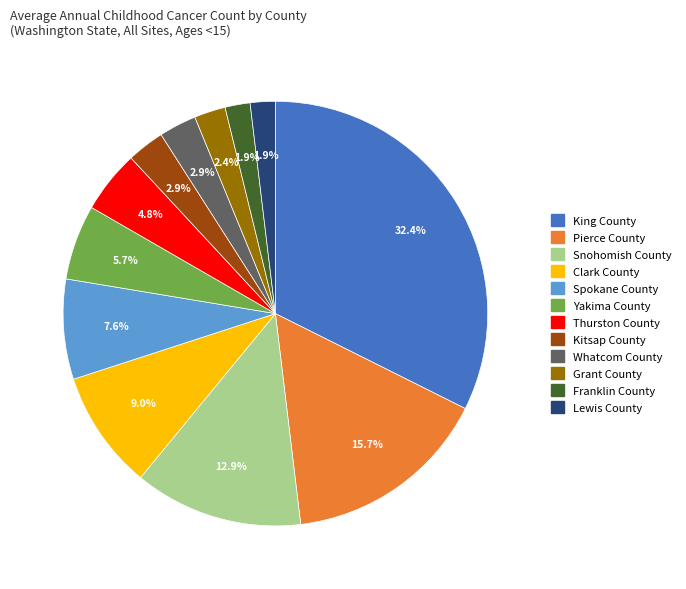

What percentage is the Kitsap County slice, to the nearest percent?

3%